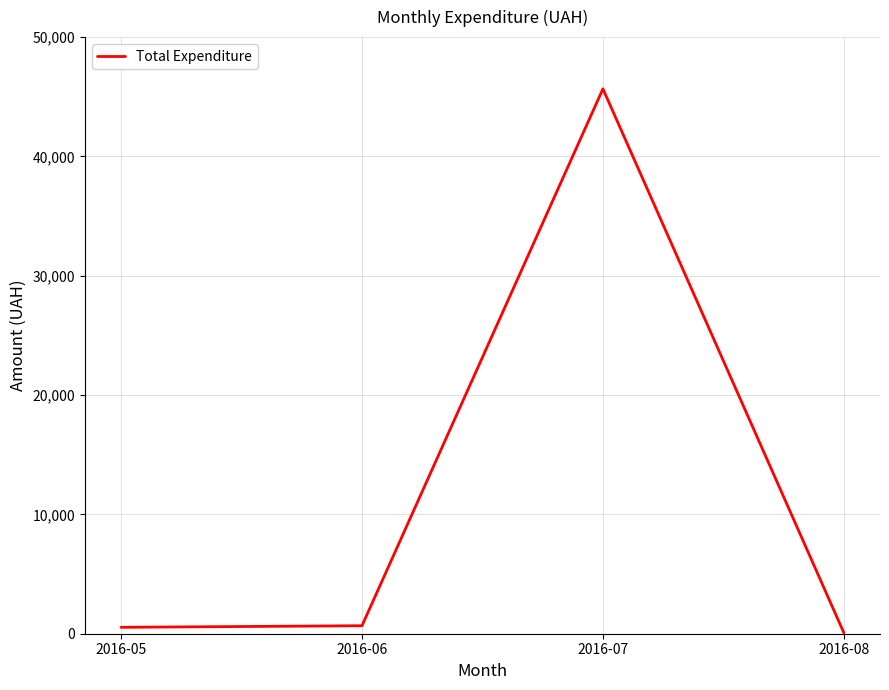

How many interior local peaks (higher than both neighbors) does the data have?

1